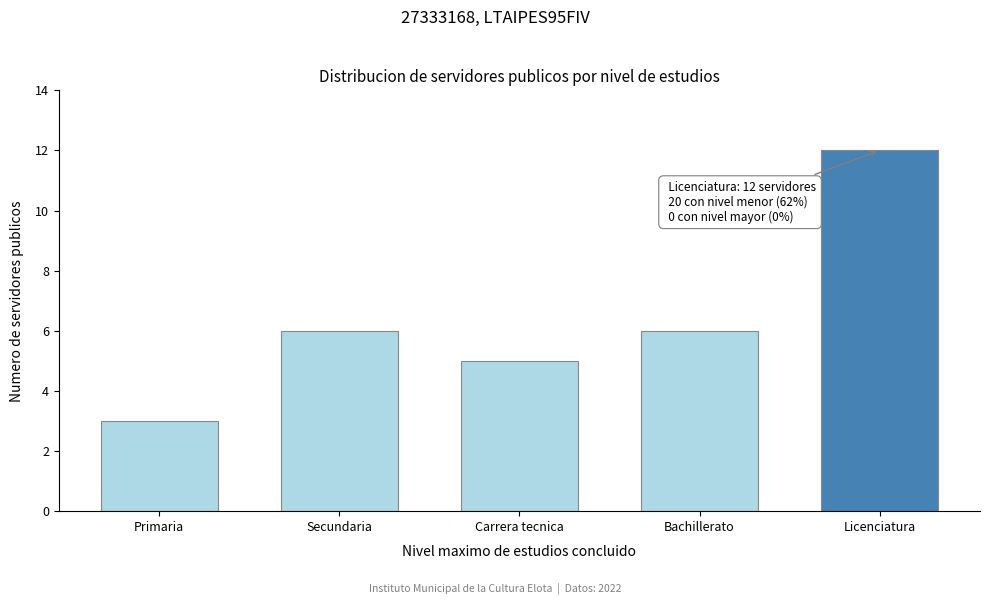

Reading right to left, list all the values displayed in this chart.

Licenciatura=12	Bachillerato=6	Carrera tecnica=5	Secundaria=6	Primaria=3